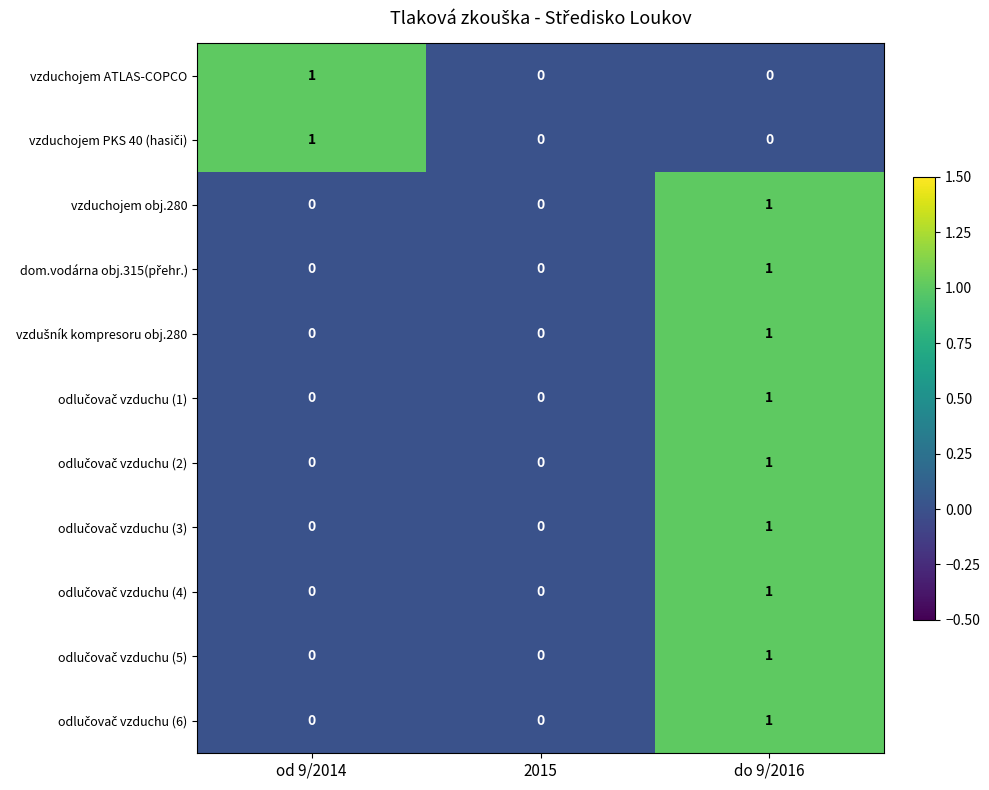

The value of vzduchojem obj.280 at do 9/2016 is 0. True or false?

False